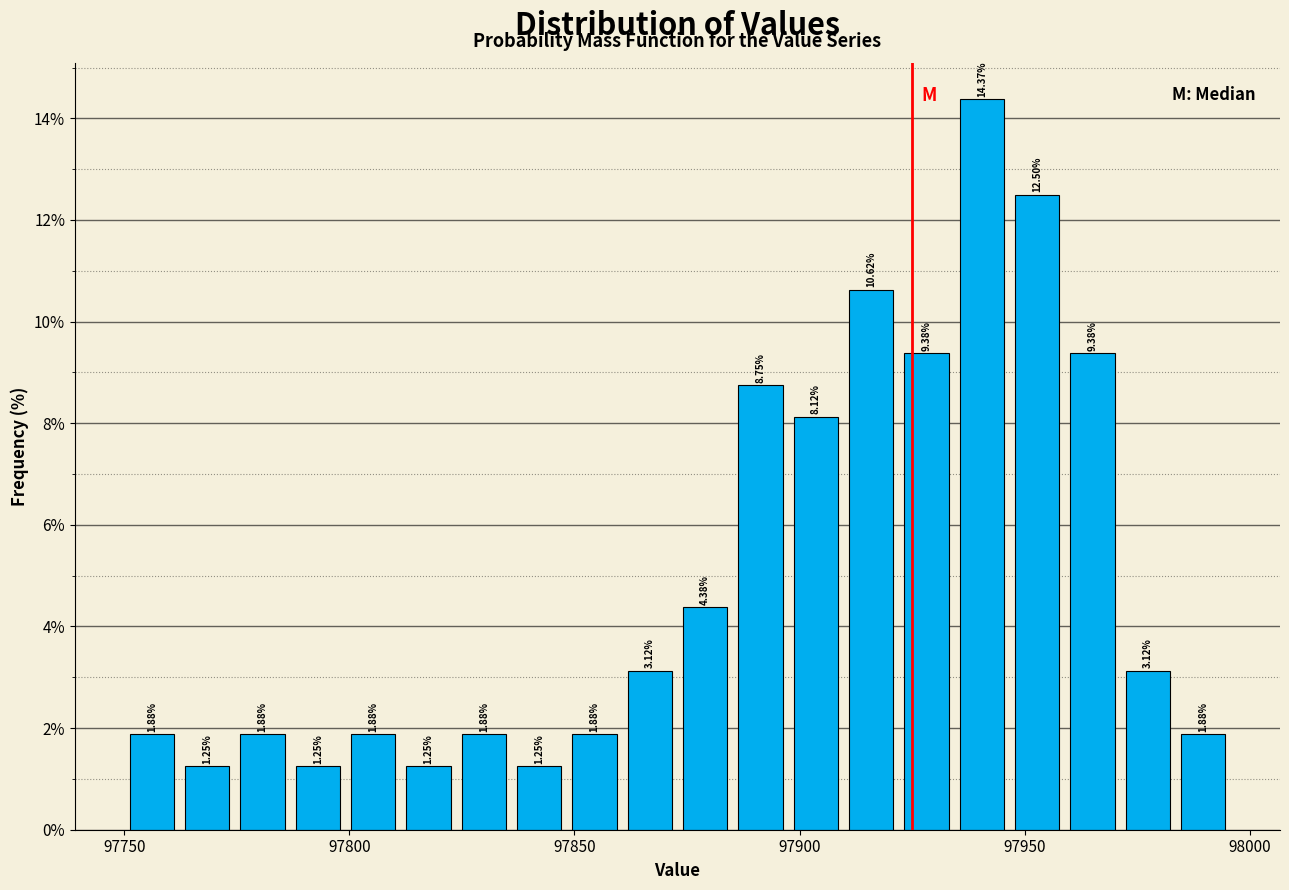

Read against the x-axis, roughly where is the centre of the tallest bar?

97940